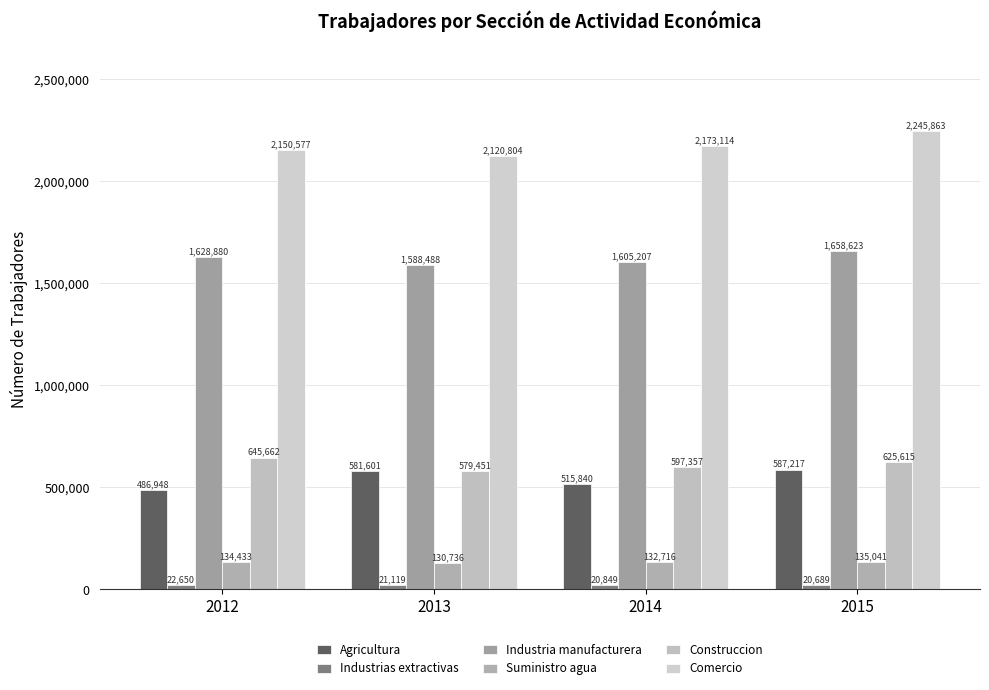

Which category has the highest value in the Industrias extractivas series?

2012